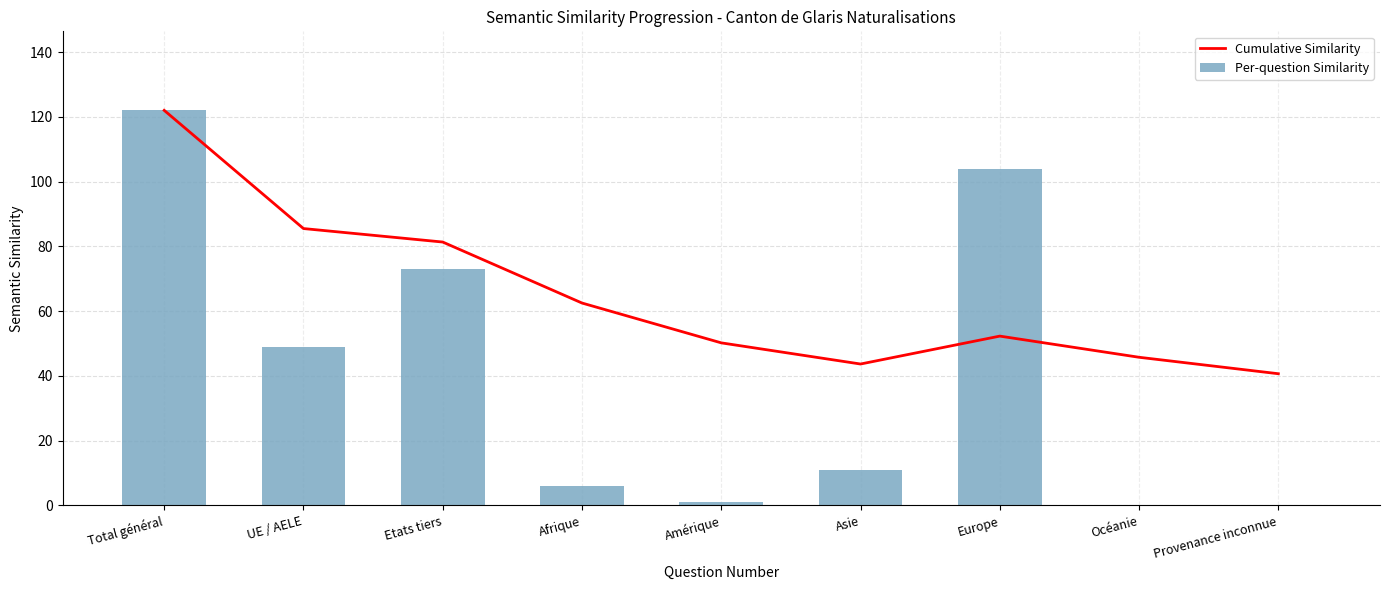

The value of Per-question Similarity at Asie is 11.0. True or false?

True